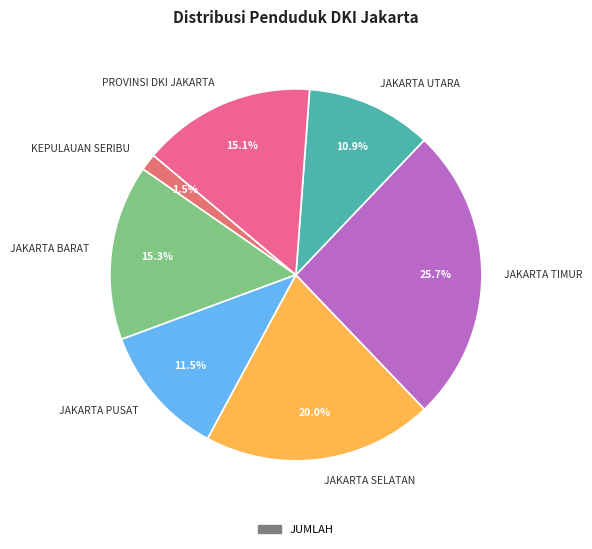

Combined, do JAKARTA BARAT and JAKARTA SELATAN account for over 50%?

No